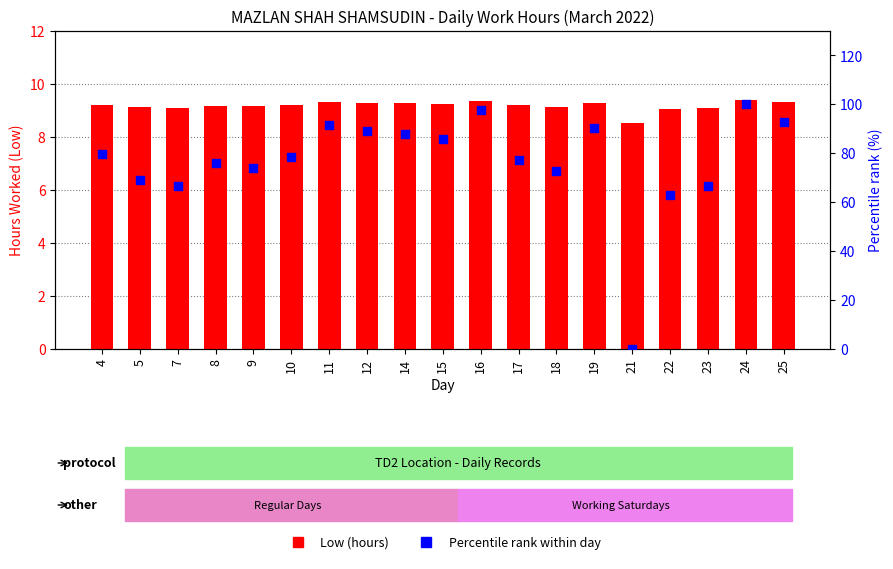

What is the total value across all series at 15?

95.0